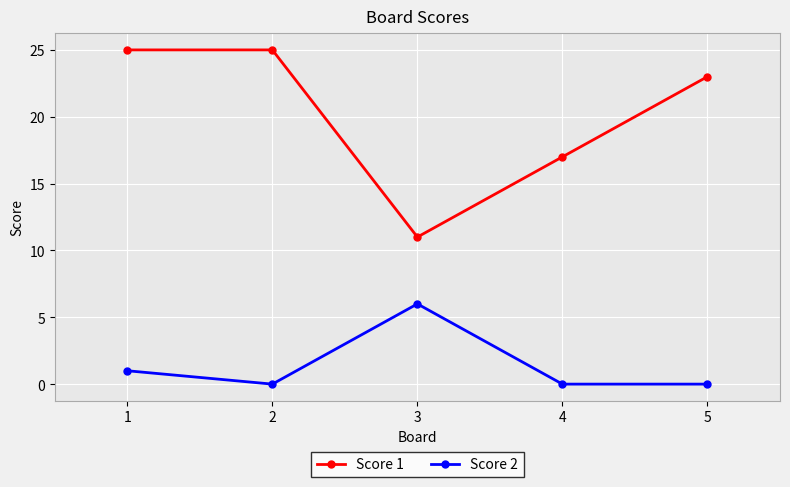

The value of Score 1 at 2 is 25. True or false?

True